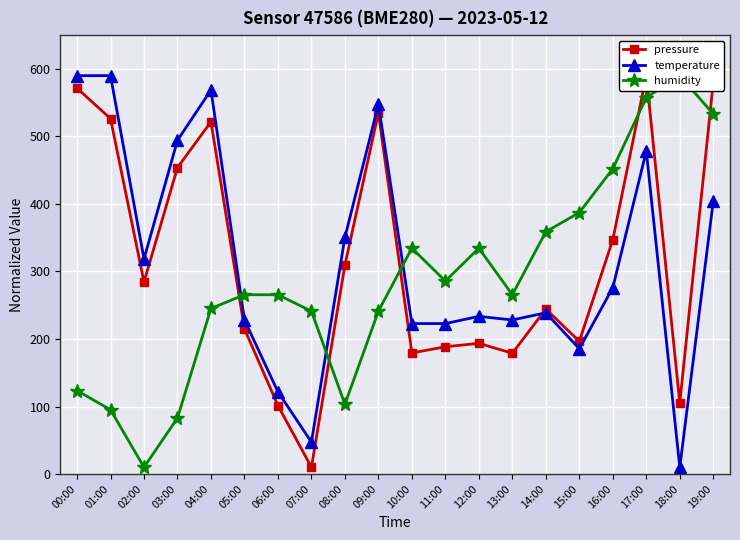

Count the number of categories in the chart.

20